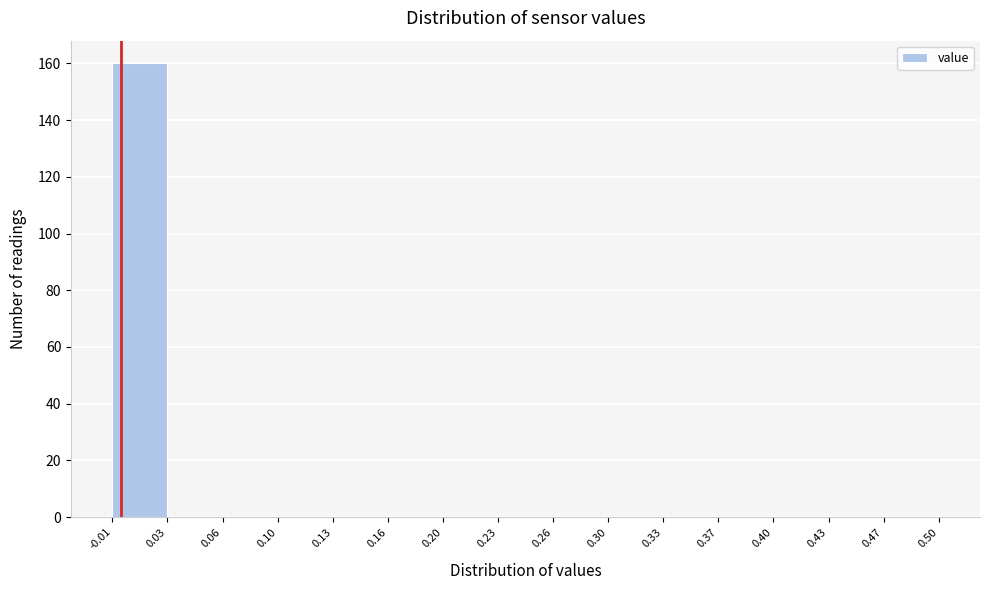

Reading left to right, list every bar in this chart as the range it spans on the x-axis followed by its height. The values are not printed on the chart, so give them approximately, as read against the axis.

-0.01 to 0.03: 160
0.03 to 0.06: 0
0.06 to 0.10: 0
0.10 to 0.13: 0
0.13 to 0.16: 0
0.16 to 0.20: 0
0.20 to 0.23: 0
0.23 to 0.26: 0
0.26 to 0.30: 0
0.30 to 0.33: 0
0.33 to 0.37: 0
0.37 to 0.40: 0
0.40 to 0.43: 0
0.43 to 0.47: 0
0.47 to 0.50: 0